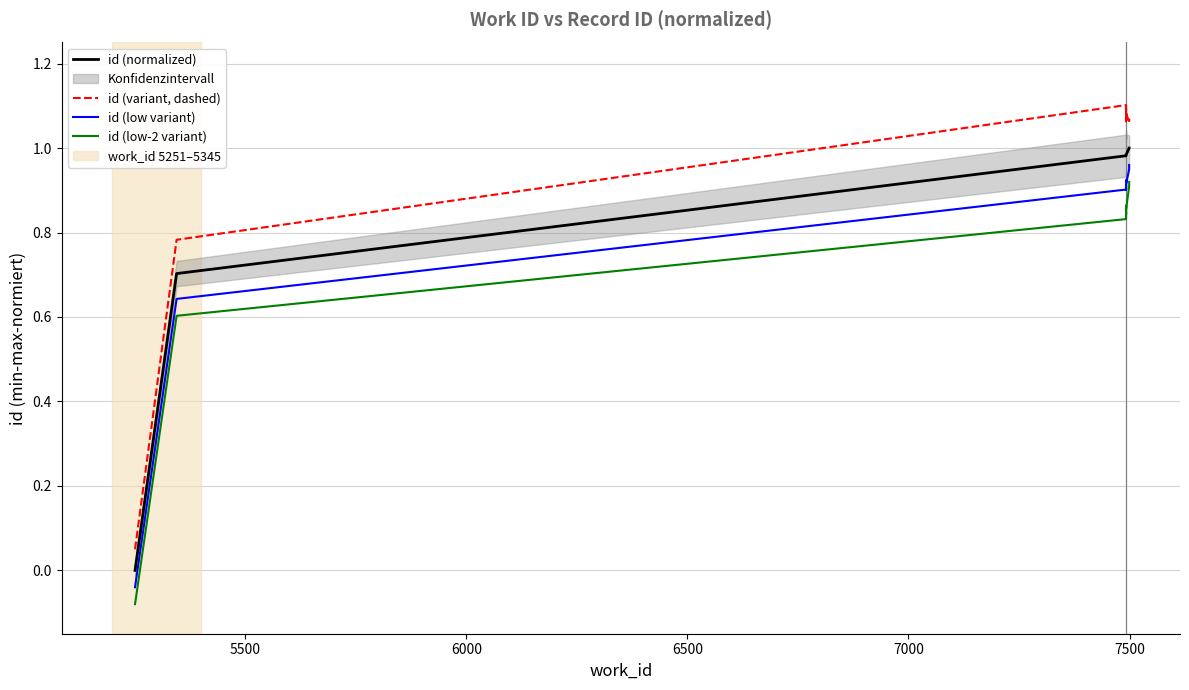

What is the difference between the maximum and minimum values in the id (low-2 variant) series?

1.0